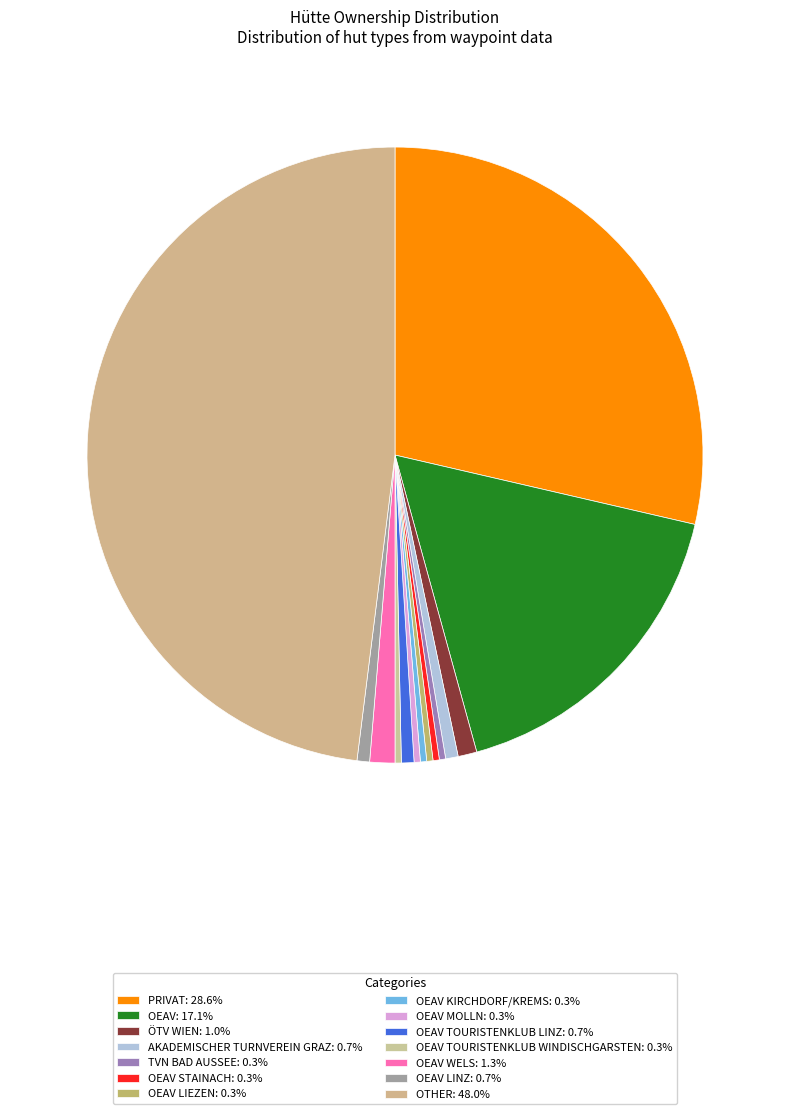

Rank the categories by value from highest to lowest.

Other, Privat, OeAV, OeAV Wels, ÖTV Wien, Akademischer Turnverein Graz, OeAV Touristenklub Linz, OeAV Linz, TVN Bad Aussee, OeAV Stainach, OeAV Liezen, OeAV Kirchdorf/Krems, OeAV Molln, OeAV Touristenklub Windischgarsten